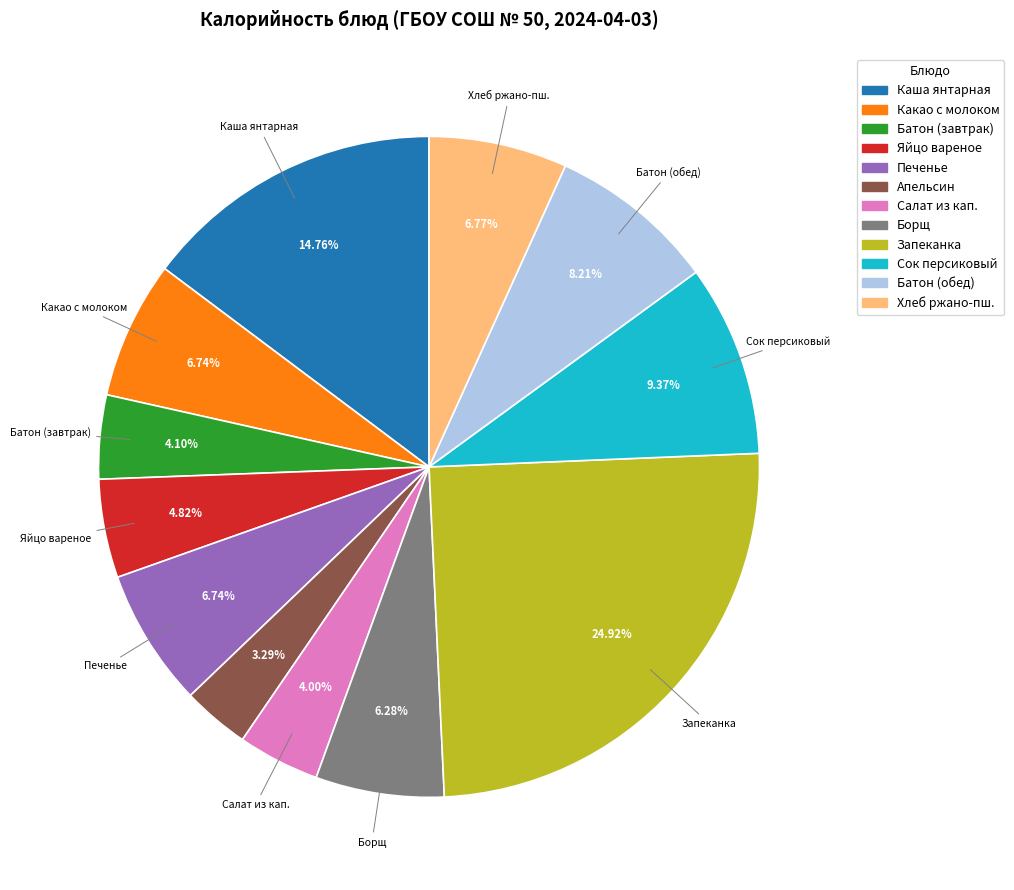

Does any single category account for the majority?

No